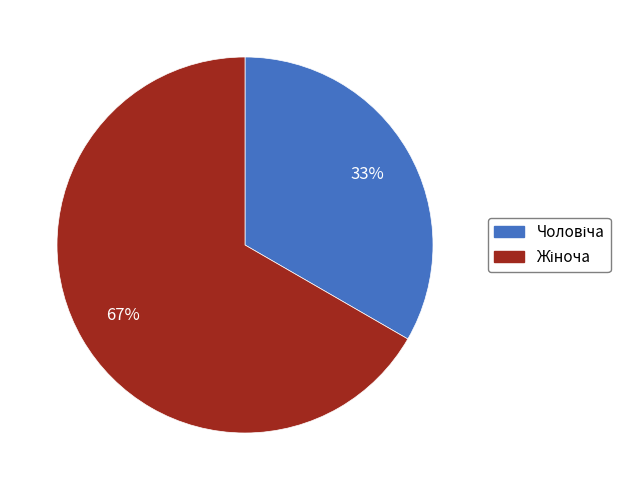

Is there any slice that represents more than half of the pie?

Yes